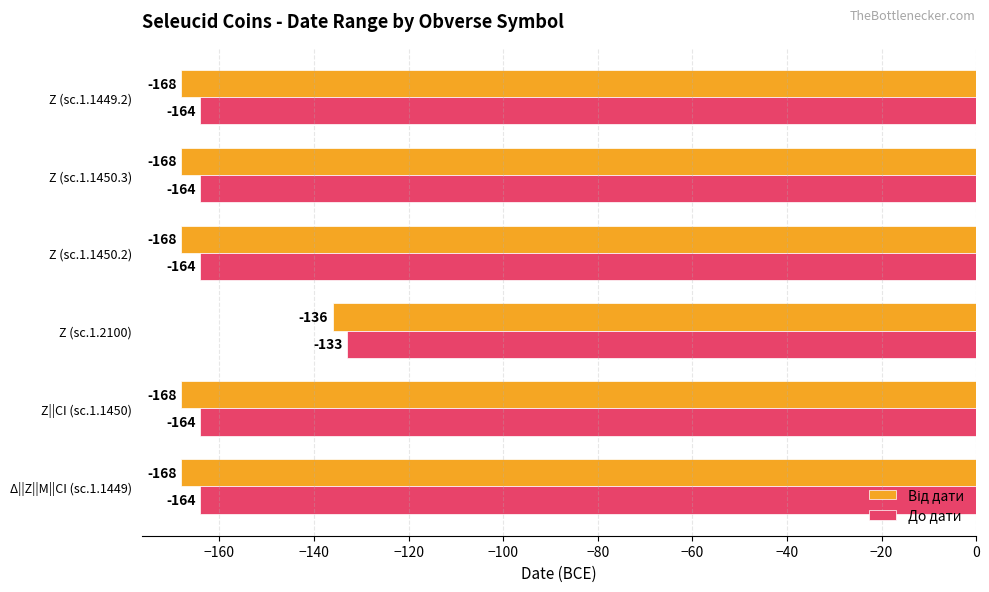

Which series has the largest total across all categories?

До дати